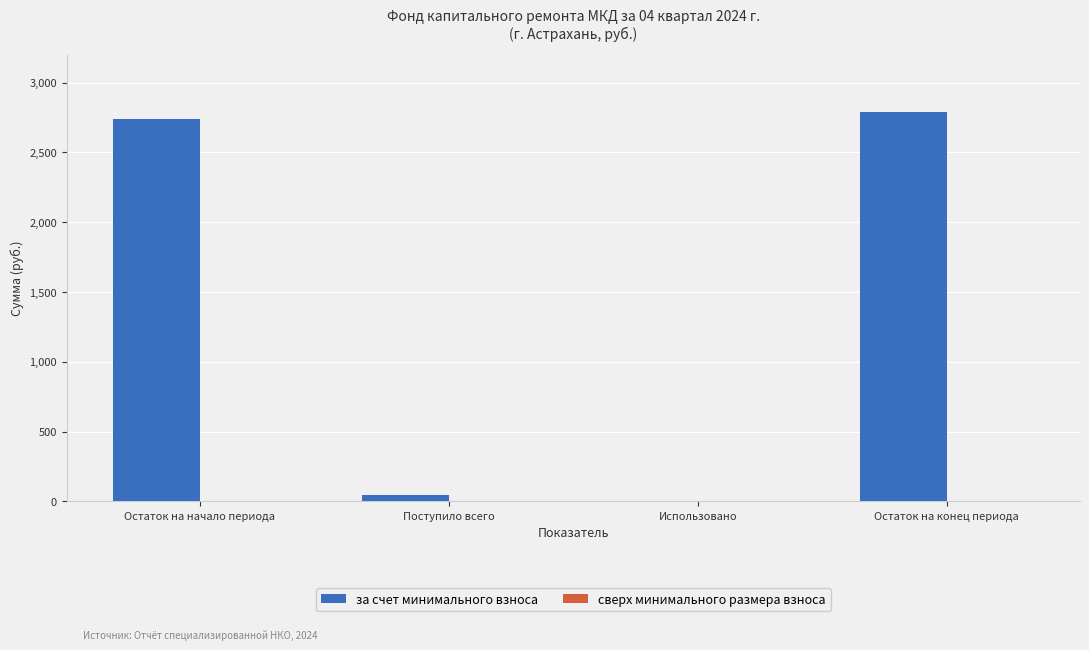

Reading left to right, list all the values displayed in this chart.

Остаток на начало периода=2741.5	Поступило всего=47.9	Использовано=0.0	Остаток на конец периода=2789.4